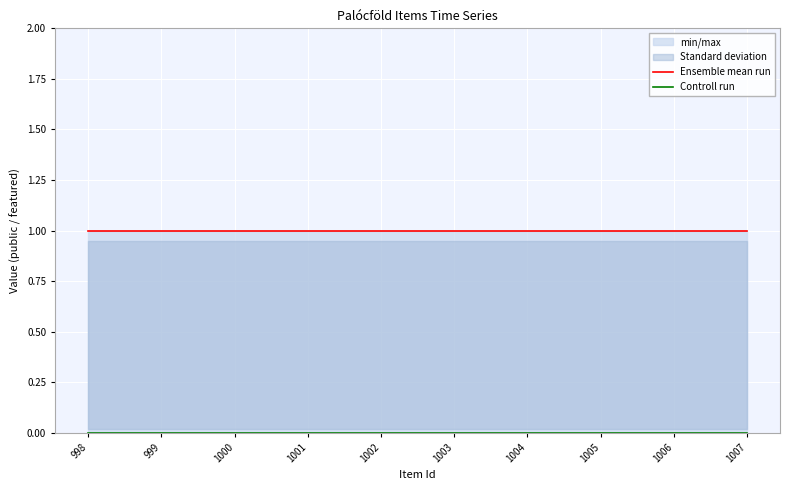

Reading right to left, list all the values displayed in this chart.

Ensemble mean run: 1007=1	1006=1	1005=1	1004=1	1003=1	1002=1	1001=1	1000=1	999=1	998=1
Controll run: 1007=0	1006=0	1005=0	1004=0	1003=0	1002=0	1001=0	1000=0	999=0	998=0